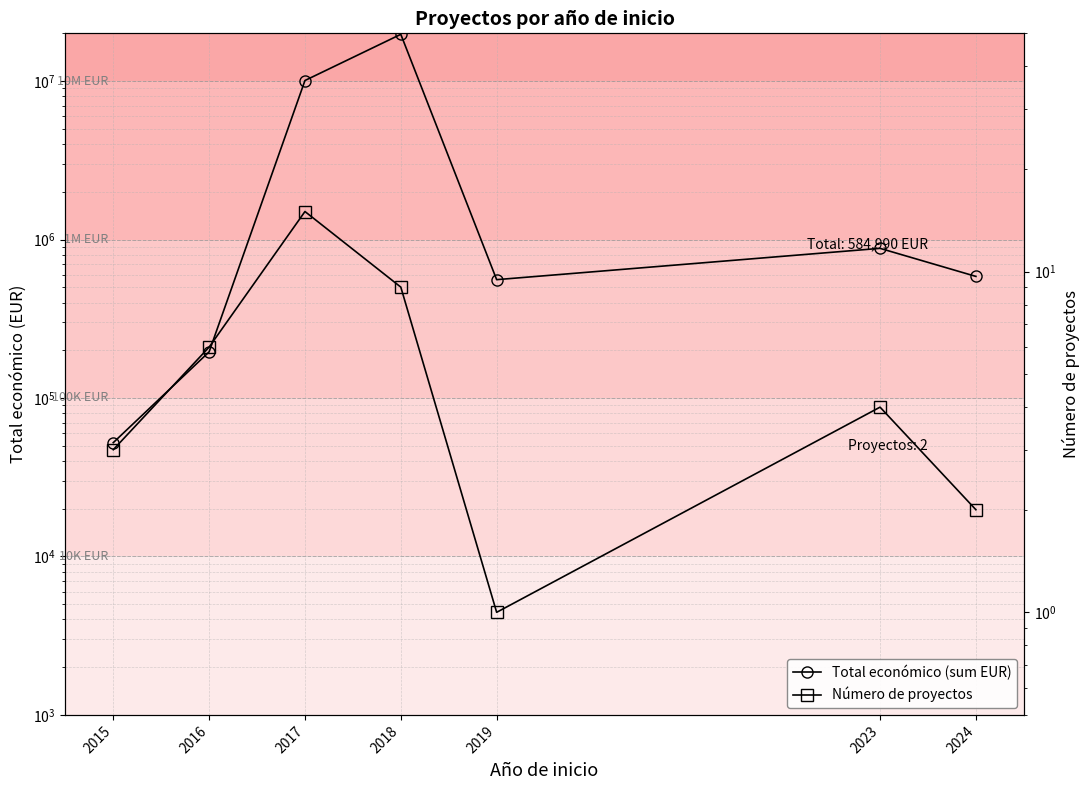

Reading left to right, list all the values displayed in this chart.

Total económico (sum EUR): 2015=52249	2016=195420	2017=10076928	2018=19716667	2019=558011	2023=879349	2024=584990
Número de proyectos: 2015=3	2016=6	2017=15	2018=9	2019=1	2023=4	2024=2